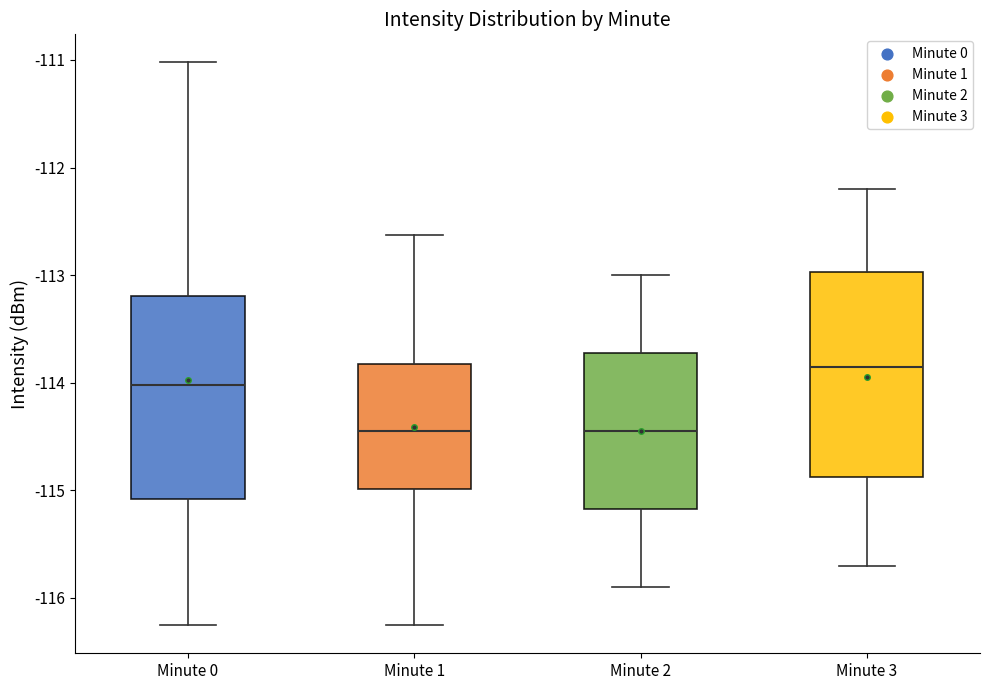

Reading left to right, transcribe this box plot: for each box, give where its median line is, the range the box spans, and where its two whiskers end, as read against the y-axis. The values are not printed on the chart, so give them approximately, as read against the axis.

Minute 0: median -114.0, box -115.1 to -113.2, whiskers -116.3 to -111.0
Minute 1: median -114.4, box -115.0 to -113.8, whiskers -116.3 to -112.6
Minute 2: median -114.4, box -115.2 to -113.7, whiskers -115.9 to -113.0
Minute 3: median -113.8, box -114.9 to -113.0, whiskers -115.7 to -112.2